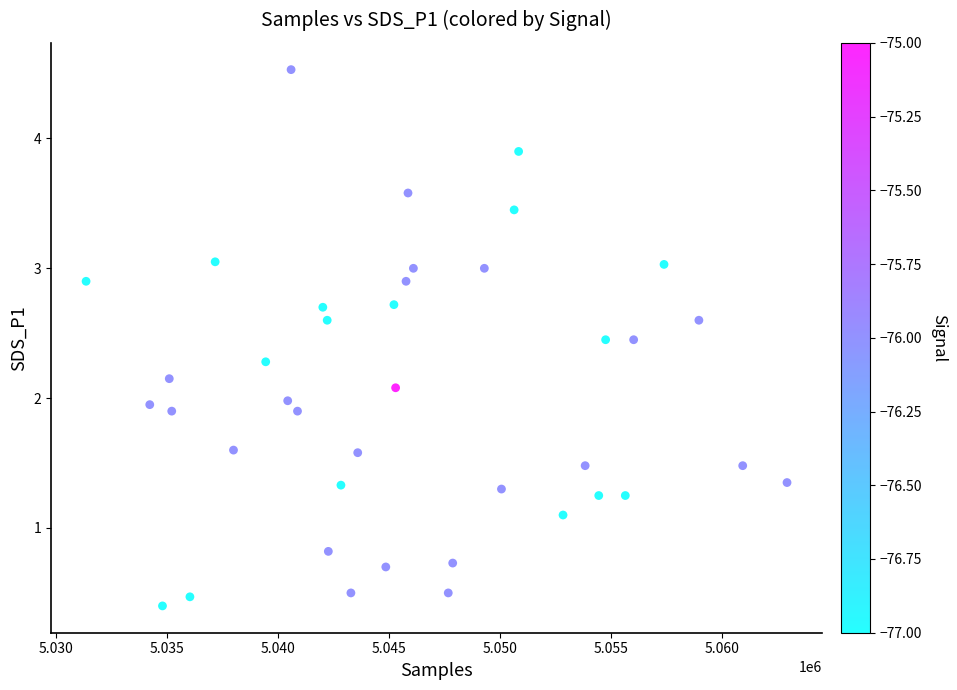

What is the range of Y values (max minus min)?

4.1